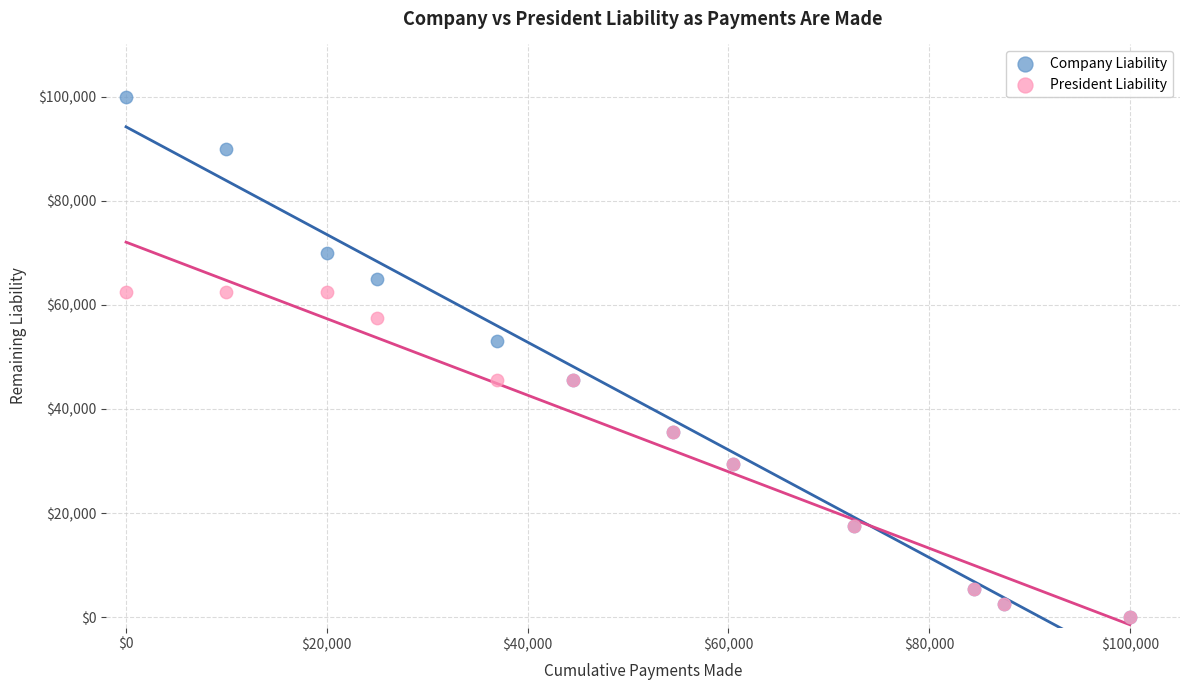

In the Company Liability series, what Y value is closest to 50000?

53000